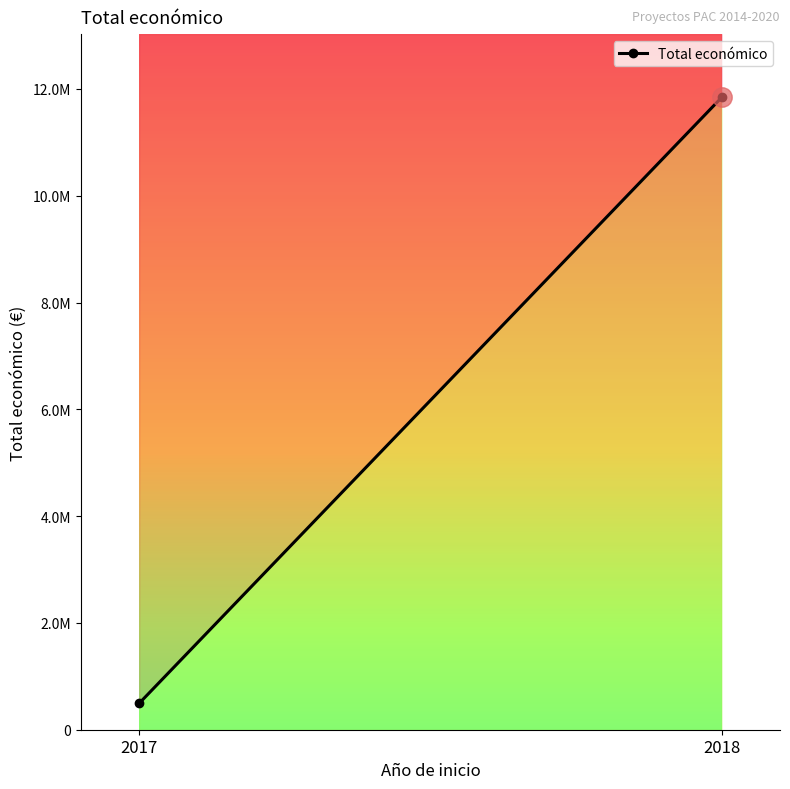

Which has a higher value, 2018 or 2017?

2018